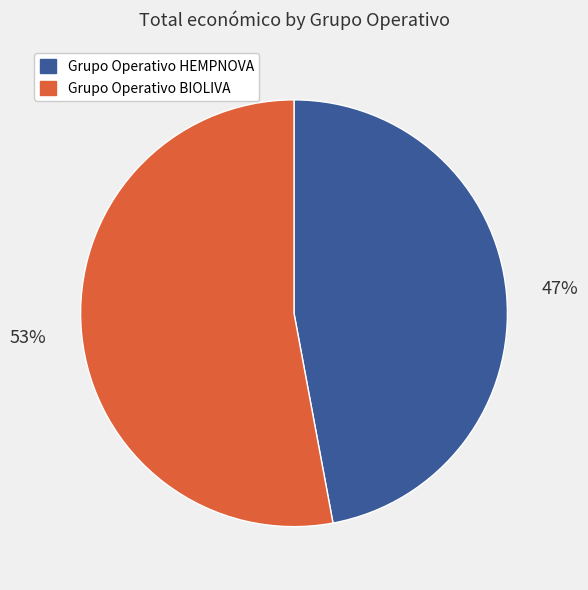

Rank the categories by value from lowest to highest.

Grupo Operativo HEMPNOVA, Grupo Operativo BIOLIVA